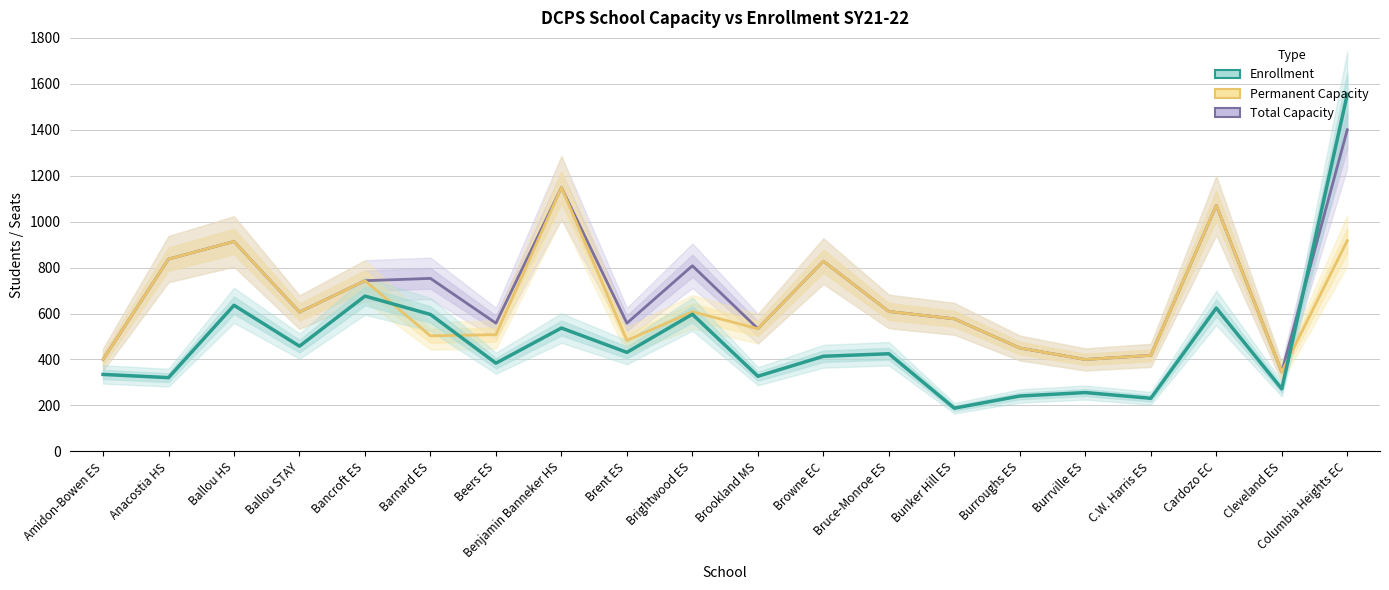

Which series has the largest total across all categories?

Total Capacity